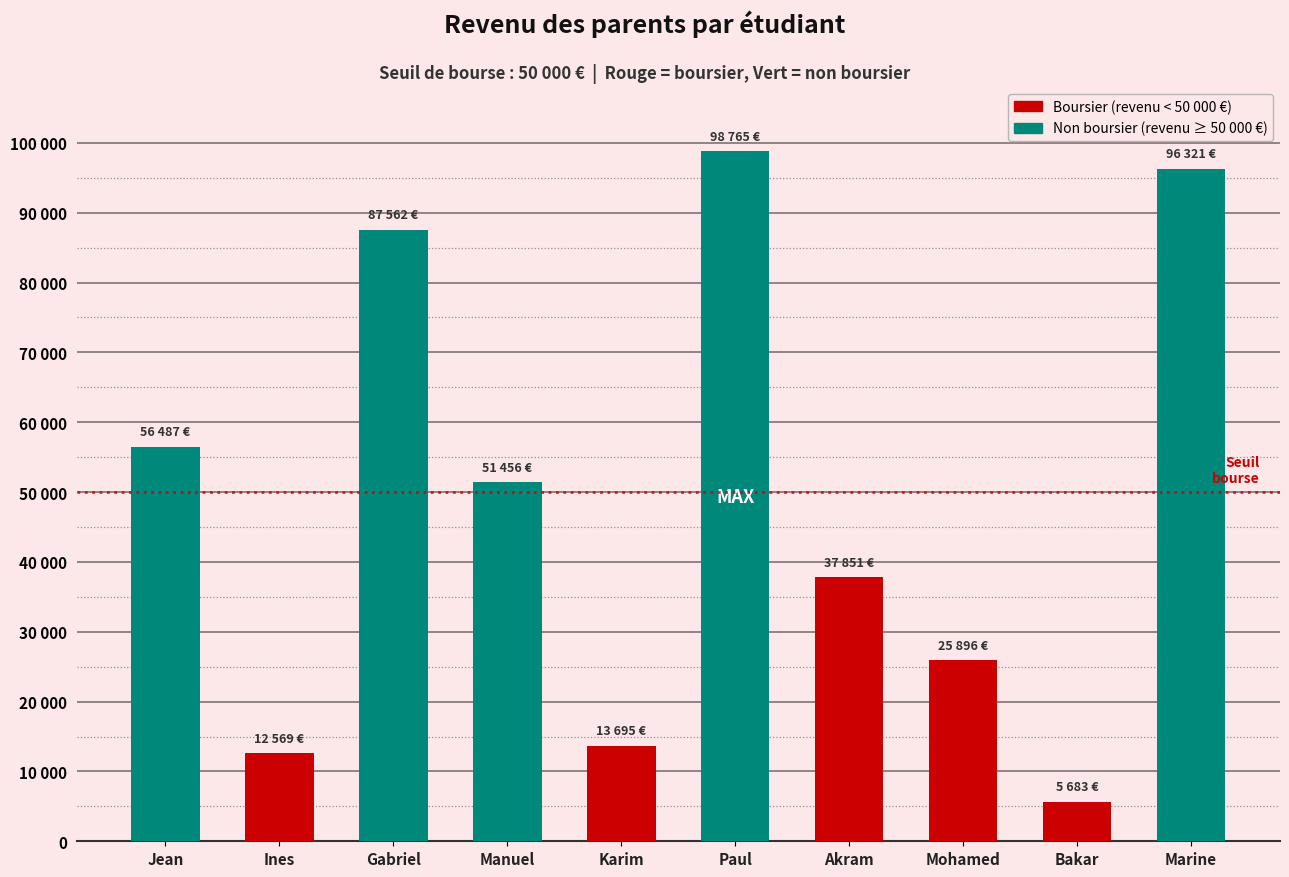

Reading left to right, transcribe all the data shown in this chart.

Jean=56487	Ines=12569	Gabriel=87562	Manuel=51456	Karim=13695	Paul=98765	Akram=37851	Mohamed=25896	Bakar=5683	Marine=96321